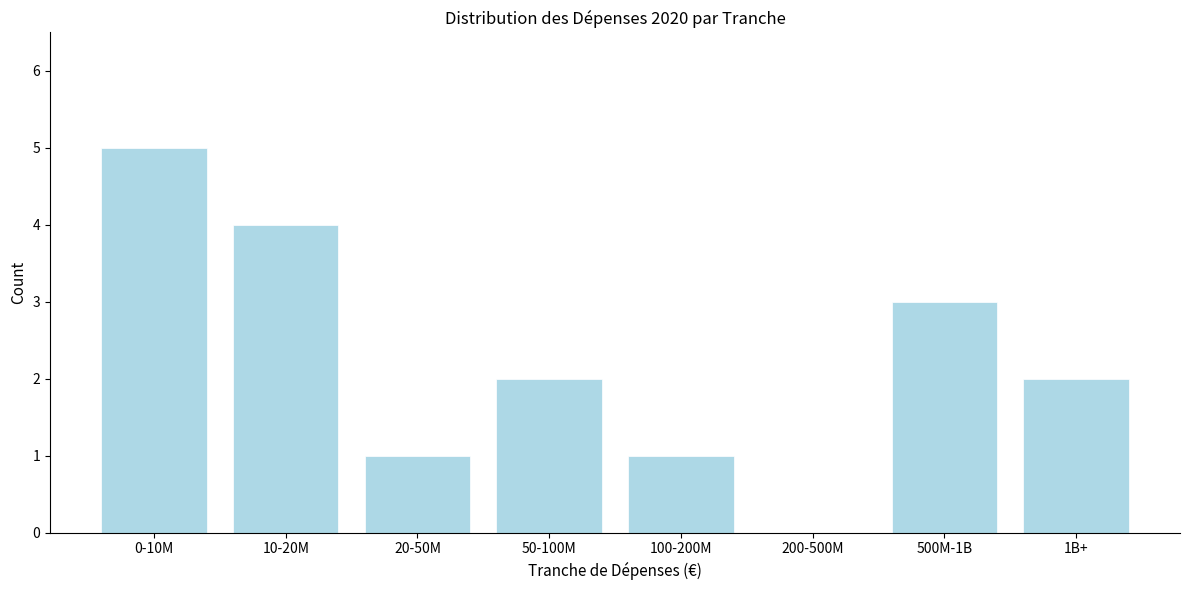

Reading left to right, extract all data points from this chart.

0-10M=5	10-20M=4	20-50M=1	50-100M=2	100-200M=1	200-500M=0	500M-1B=3	1B+=2